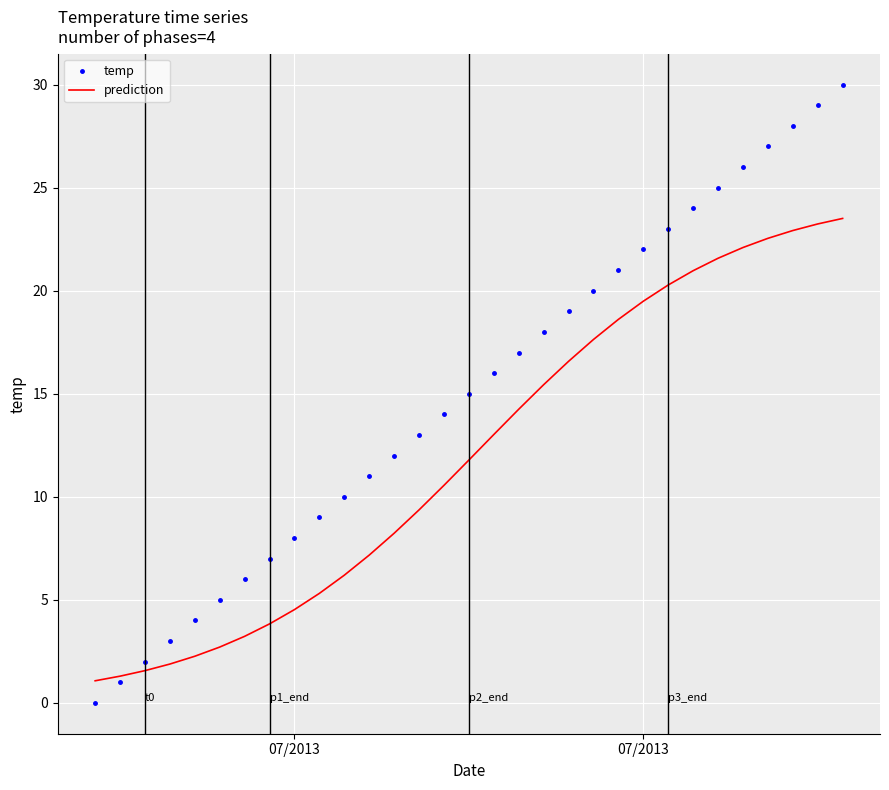

What is the greatest value displayed?

30.0